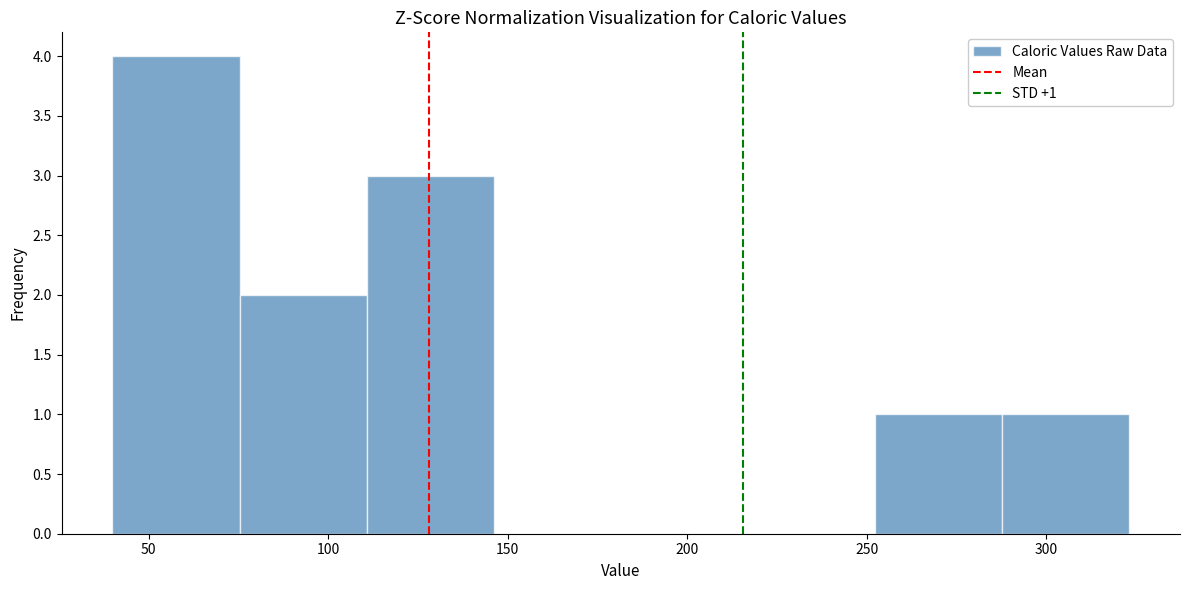

Over which range of the x-axis is the bar tallest?

40 to 75